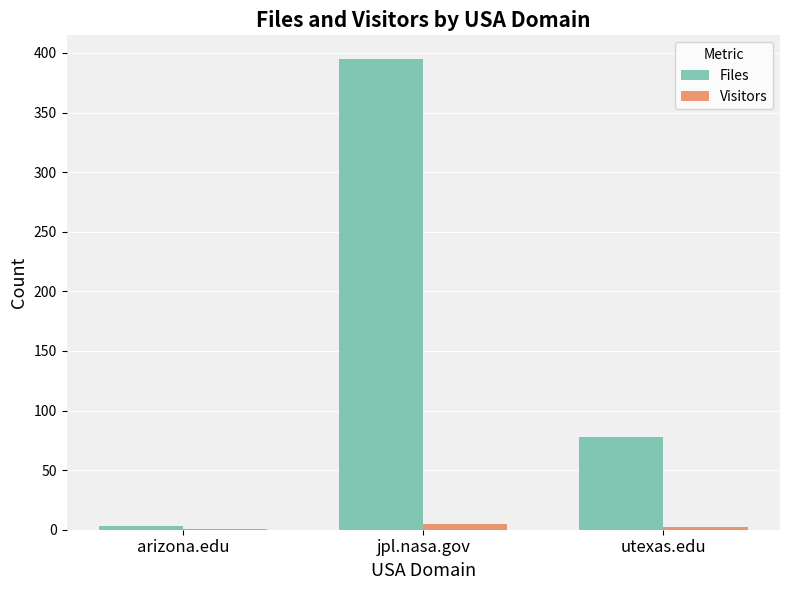

Which series changed the most between arizona.edu and utexas.edu?

Files